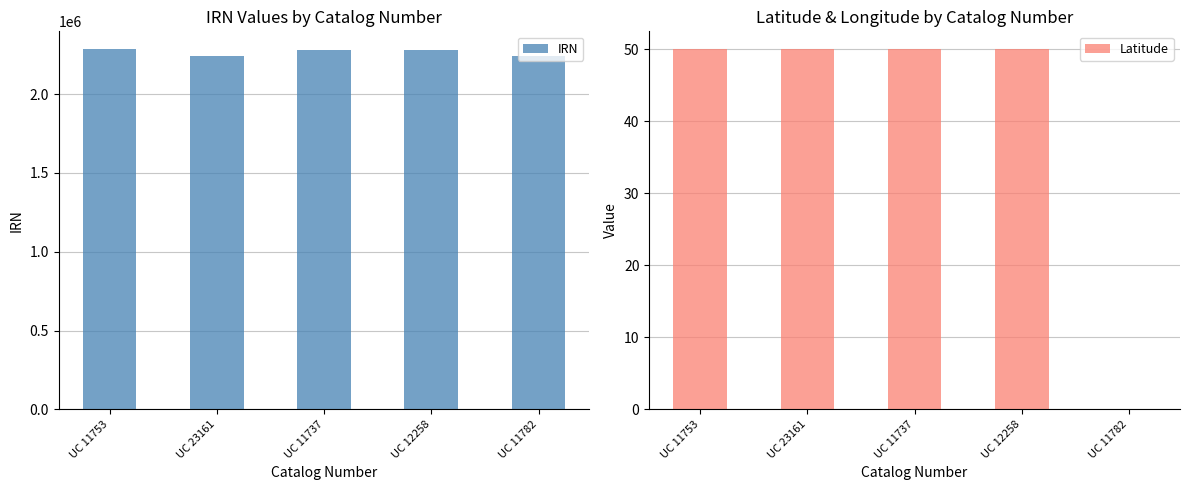

Reading left to right, extract all data points from this chart.

IRN: 2284456	2239220	2282693	2283129	2239234
Latitude: 50	50	50	50	0